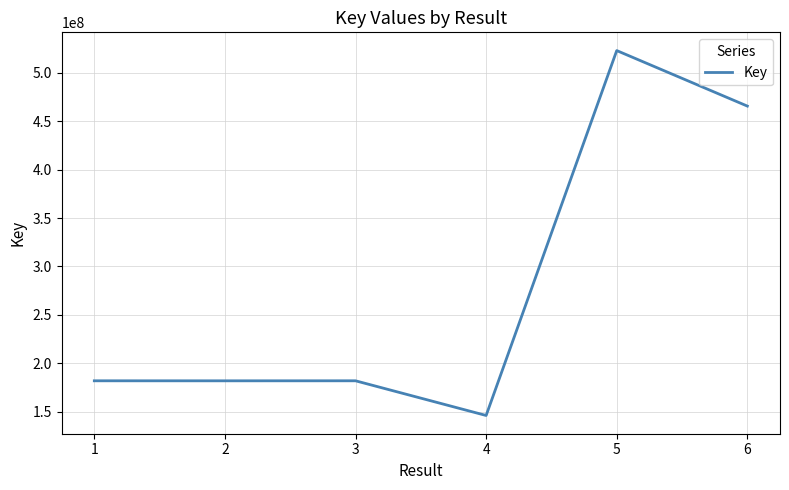

Approximately how many times larger is the value at 2 compared to 4?

1.2